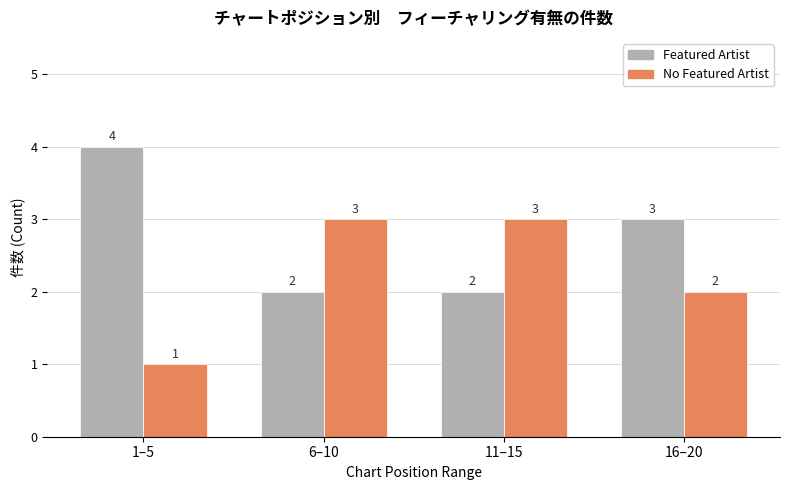

Read the Featured Artist value at 6–10.

2